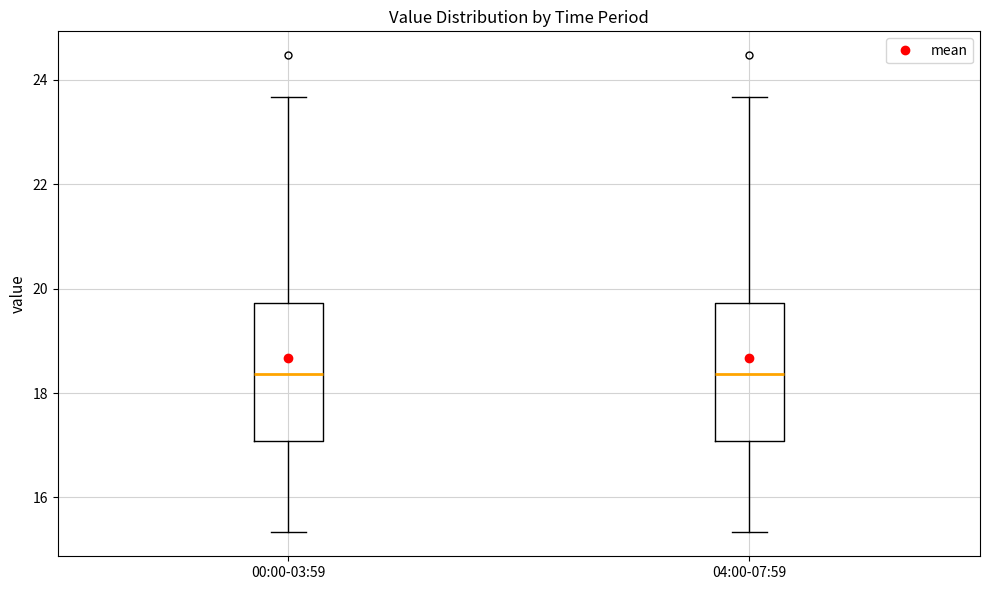

Reading left to right, transcribe this box plot: for each box, give where its median line is, the range the box spans, and where its two whiskers end, as read against the y-axis. The values are not printed on the chart, so give them approximately, as read against the axis.

00:00-03:59: median 18.4, box 17.0 to 19.8, whiskers 15.4 to 23.6
04:00-07:59: median 18.4, box 17.0 to 19.8, whiskers 15.4 to 23.6